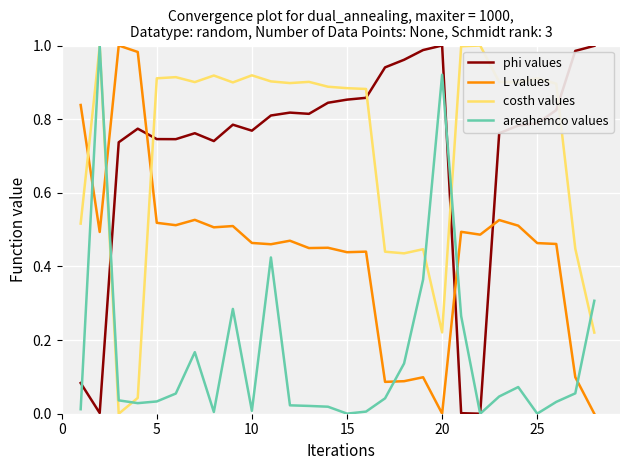

After their last crossing, which series has the higher values: costh values or phi values?

phi values